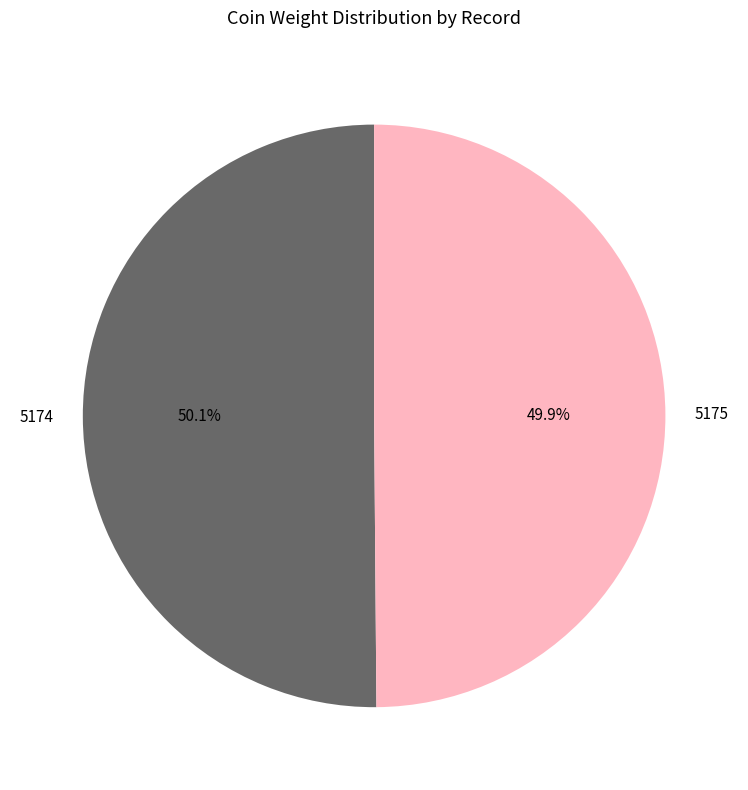

Is there any slice that represents more than half of the pie?

Yes